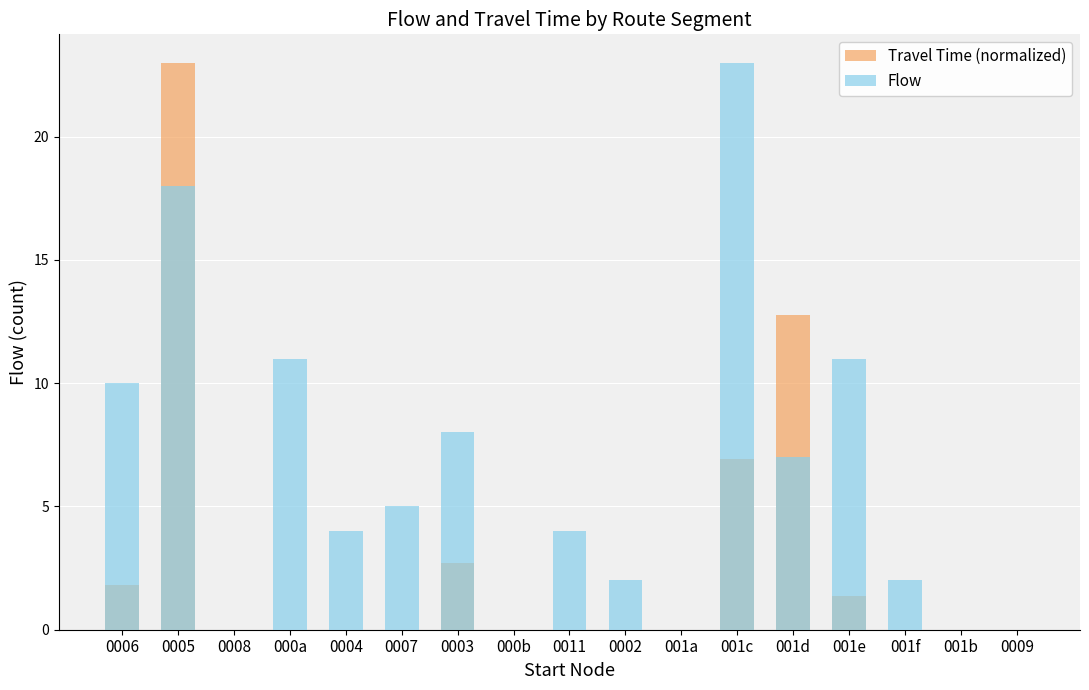

Which category has the highest value in the Flow series?

001c